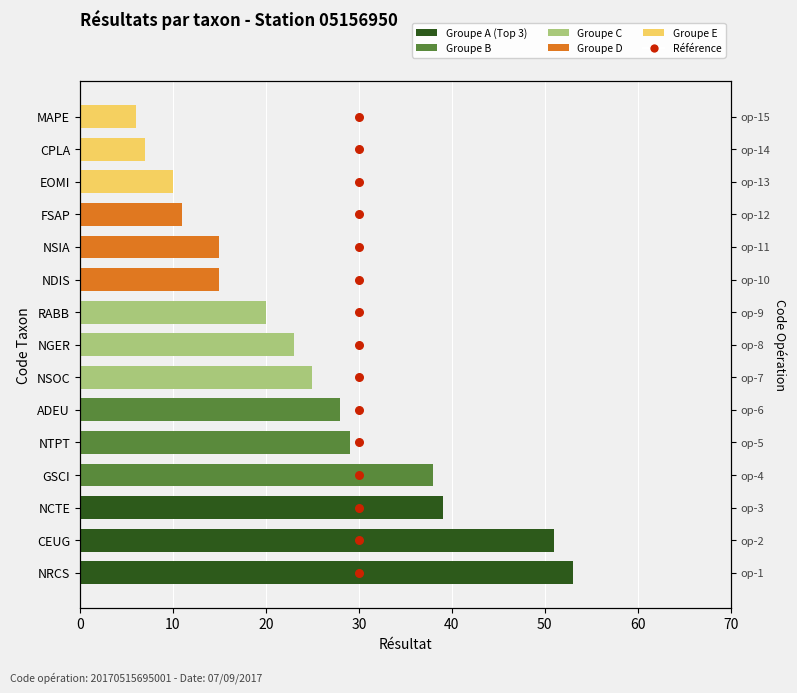

At how many categories does at least one series exceed 16?

9